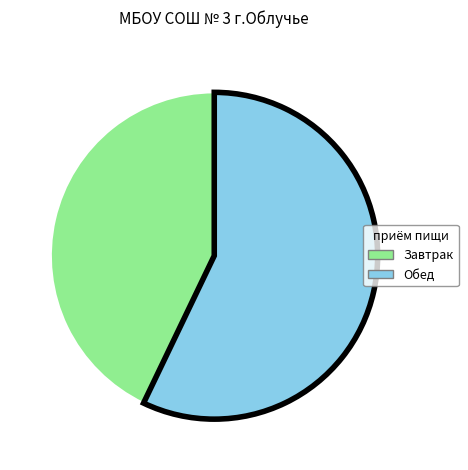

Is there any slice that represents more than half of the pie?

Yes